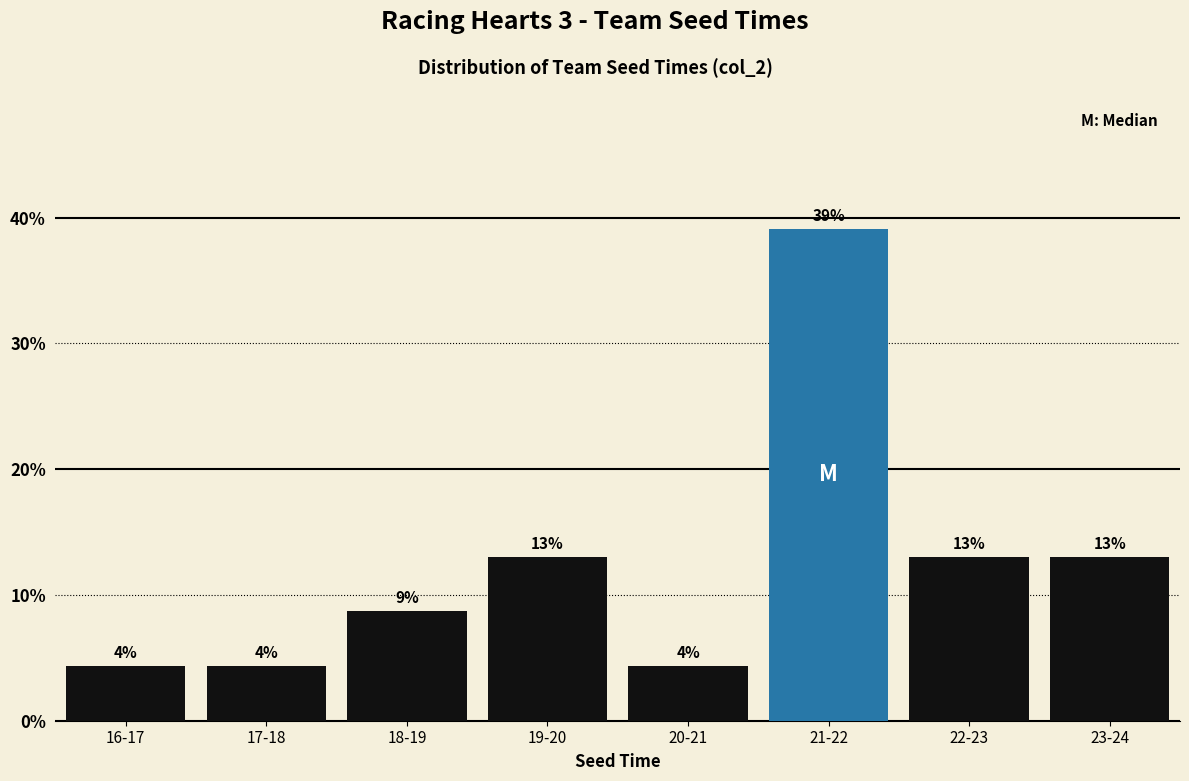

What is the maximum value shown in the chart?

39.1